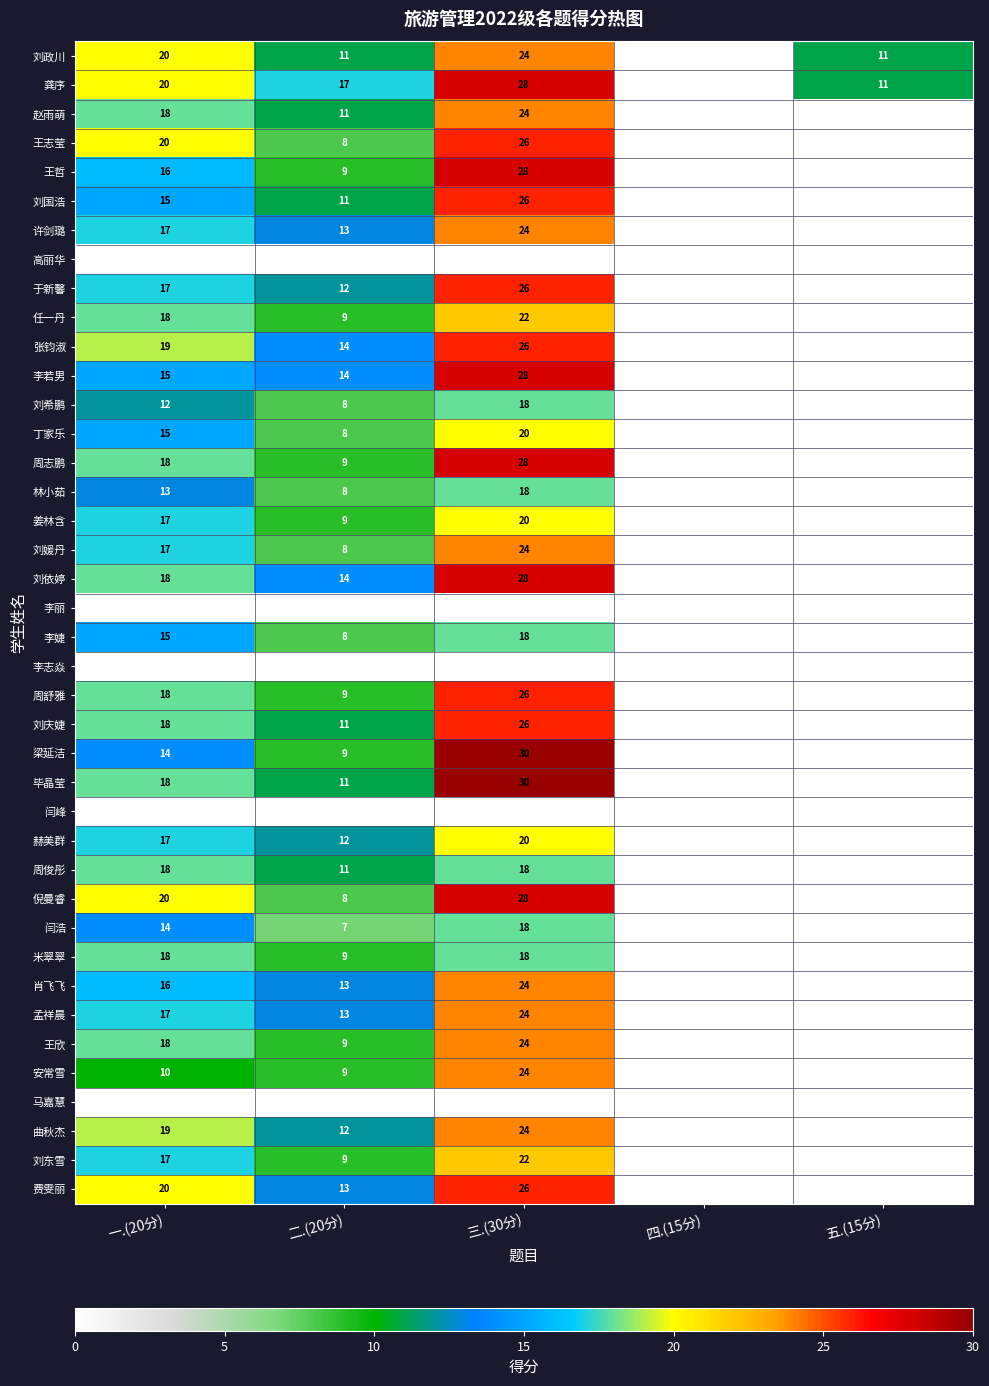

Which category has the highest value in the 曲秋杰 series?

三.(30分)